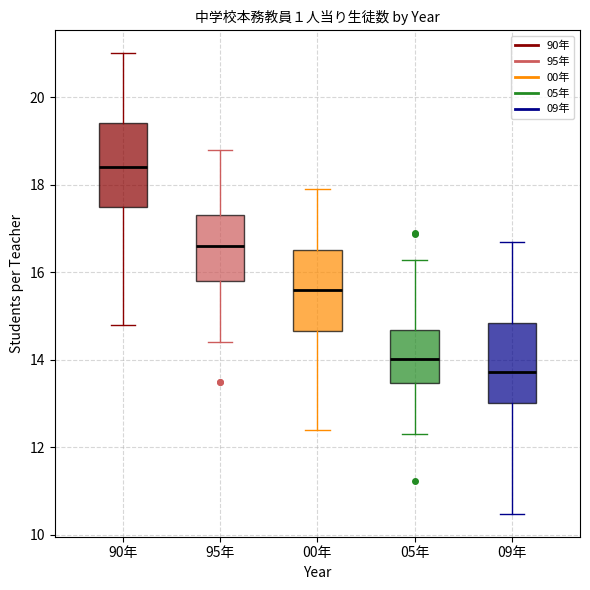

Which box has the highest median line?

90年